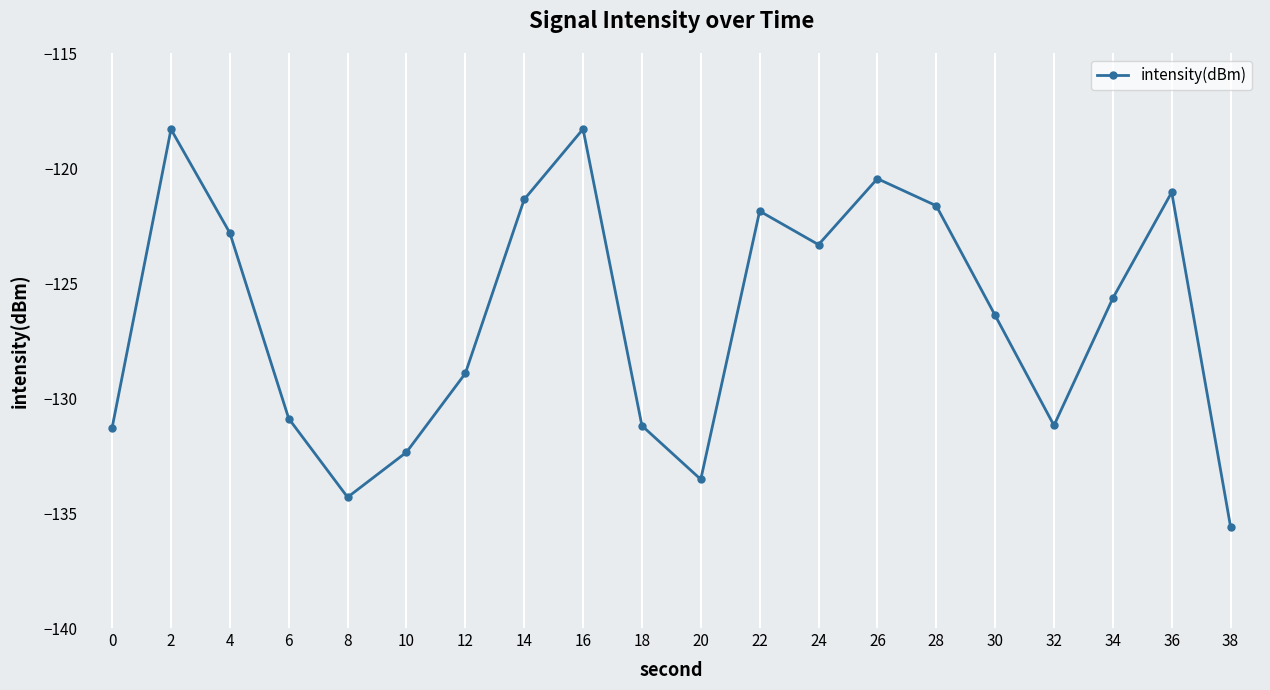

How many interior local peaks (higher than both neighbors) does the data have?

5